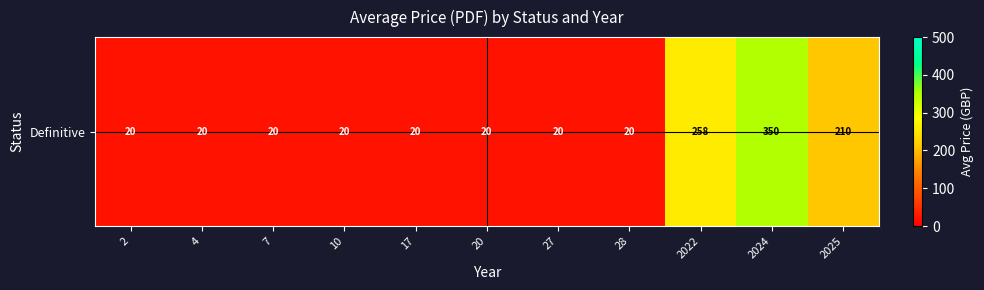

What is the average value?

88.9